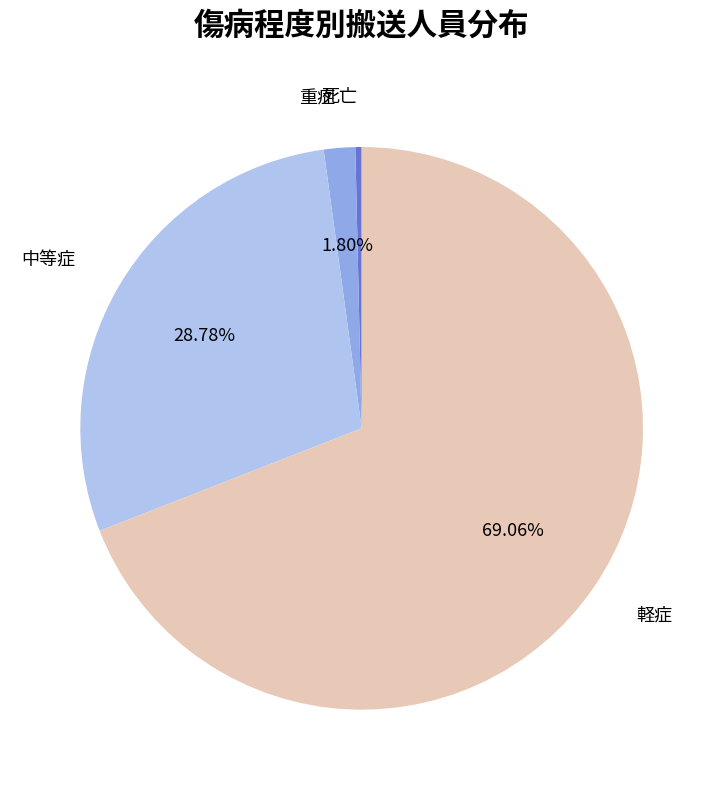

How many slices are in this pie chart?

4